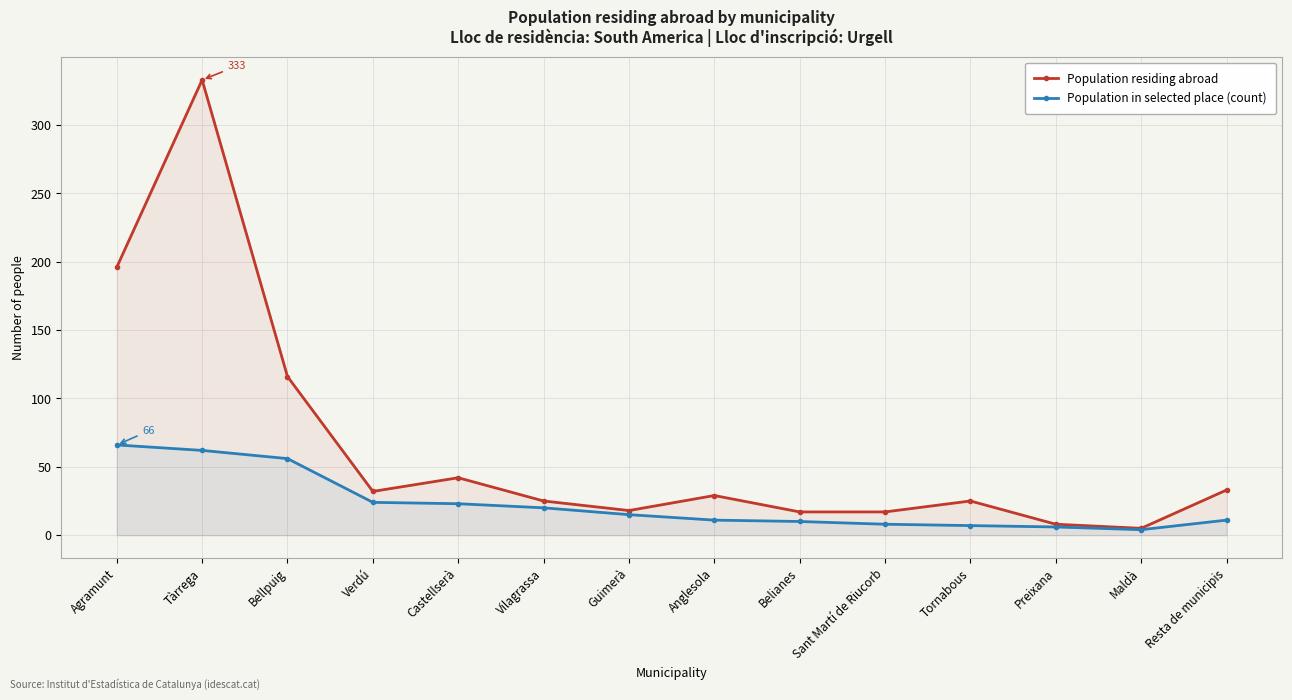

What is the sum of the Population in selected place (count) values at Resta de municipis and Tornabous?

18